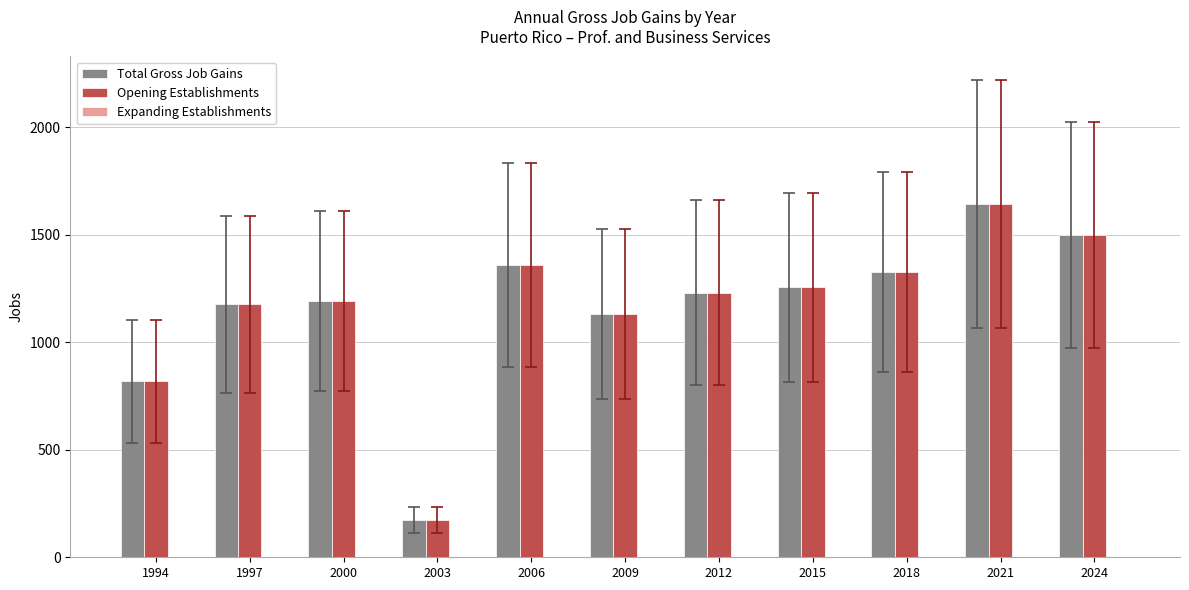

What is the value of the Opening Establishments bar at the 3rd from the left?

1193